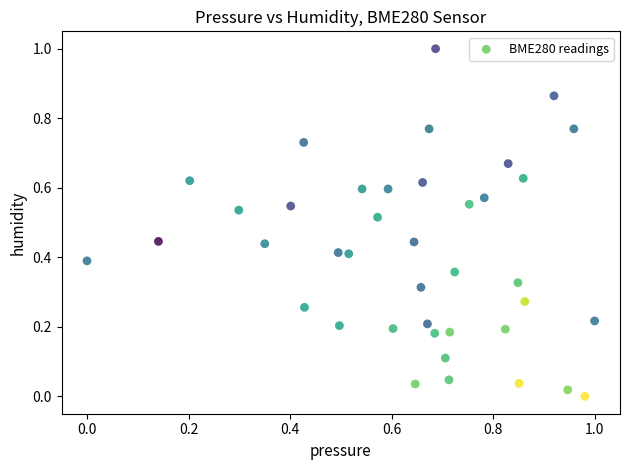

What is the range of Y values (max minus min)?

1.0